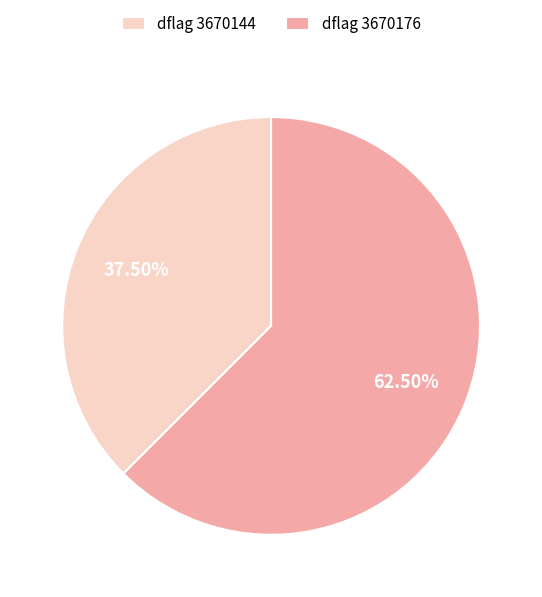

To the nearest percent, what is the average slice percentage?

50%